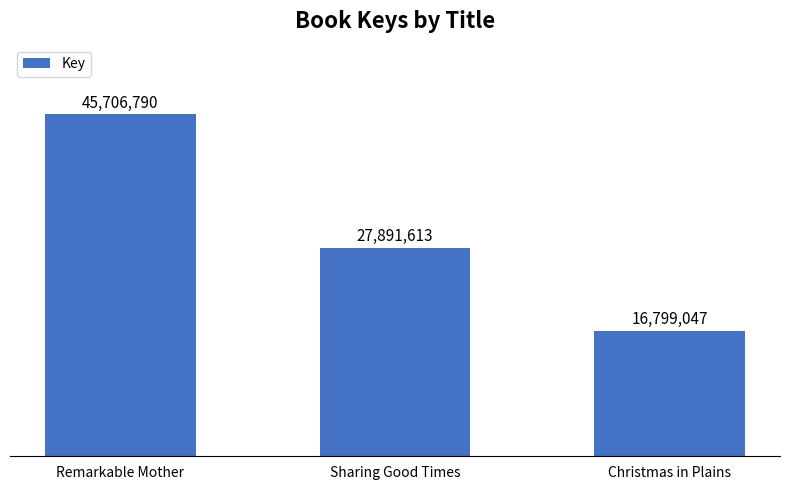

What is the minimum value shown in the chart?

16799047